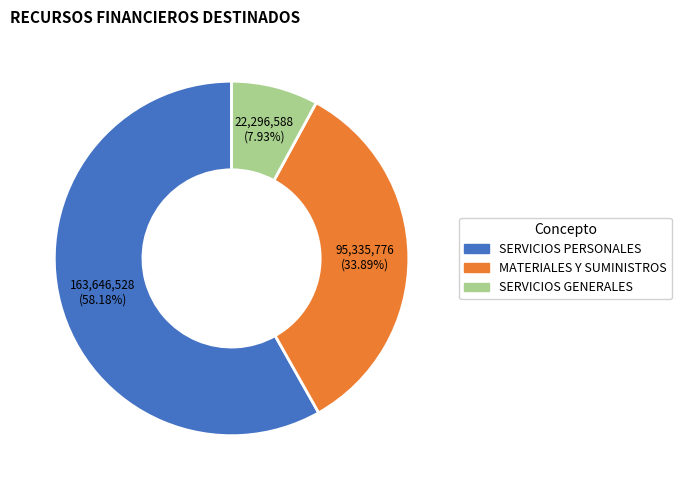

Do MATERIALES Y SUMINISTROS and SERVICIOS PERSONALES together represent more than half of the pie?

Yes